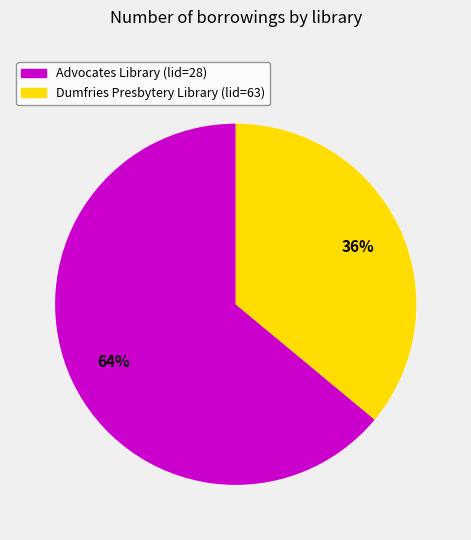

Is it true that Advocates Library (lid=28) is 79% of the pie?

False